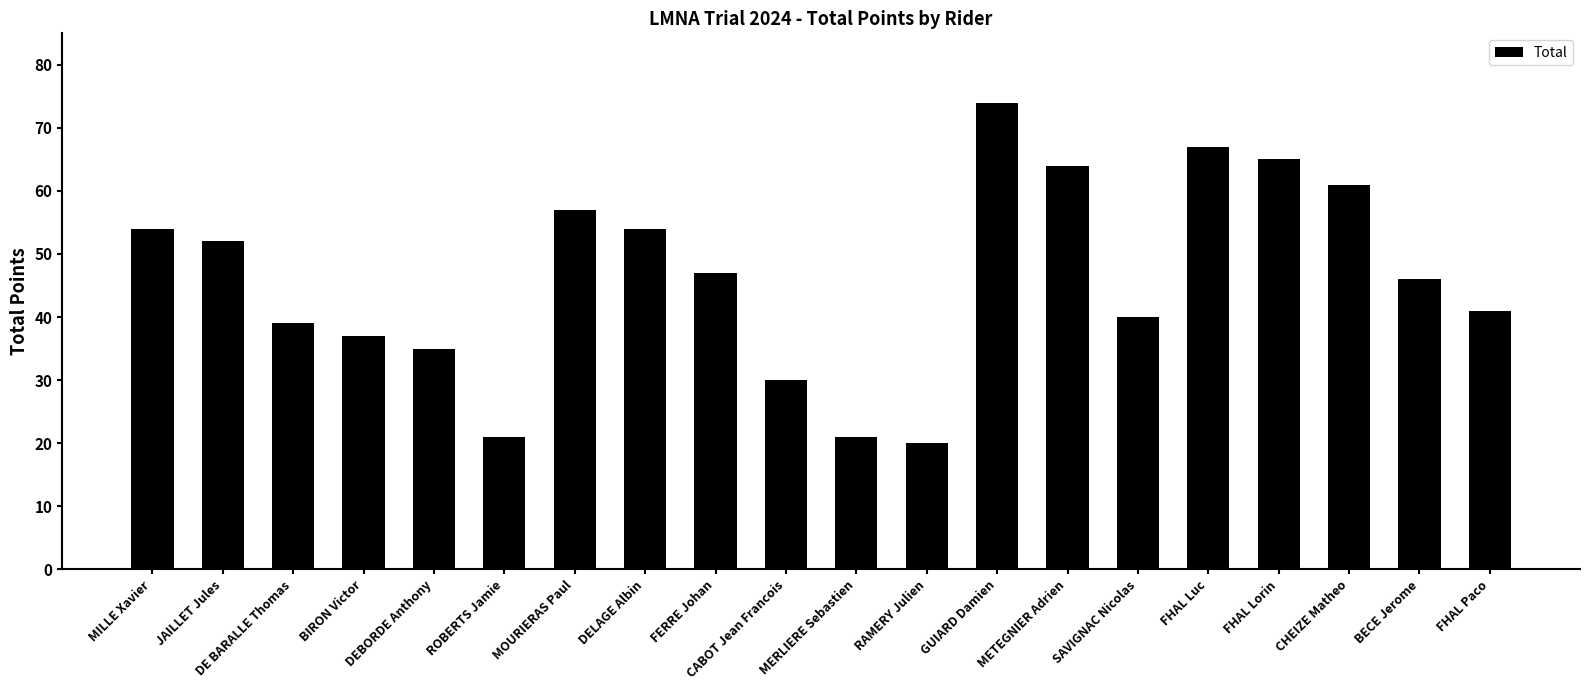

Reading left to right, extract all data points from this chart.

MILLE Xavier=54	JAILLET Jules=52	DE BARALLE Thomas=39	BIRON Victor=37	DEBORDE Anthony=35	ROBERTS Jamie=21	MOURIERAS Paul=57	DELAGE Albin=54	FERRE Johan=47	CABOT Jean Francois=30	MERLIERE Sebastien=21	RAMERY Julien=20	GUIARD Damien=74	METEGNIER Adrien=64	SAVIGNAC Nicolas=40	FHAL Luc=67	FHAL Lorin=65	CHEIZE Matheo=61	BECE Jerome=46	FHAL Paco=41